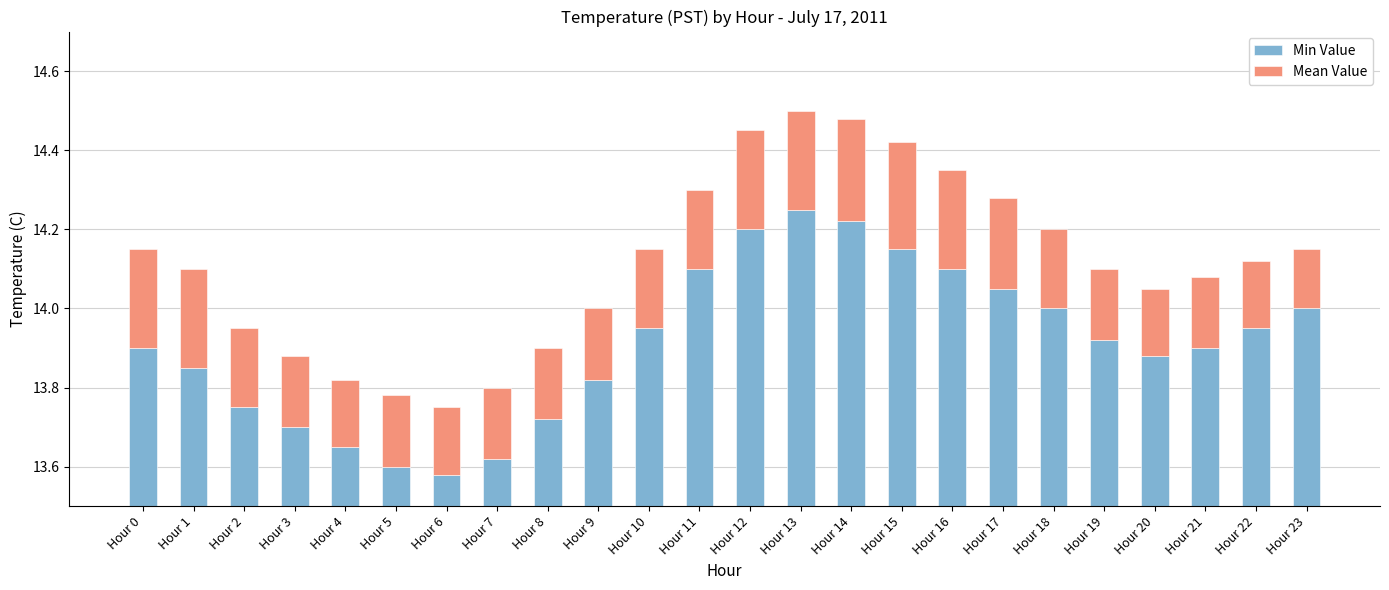

At which category is the sum across all series the highest?

Hour 13